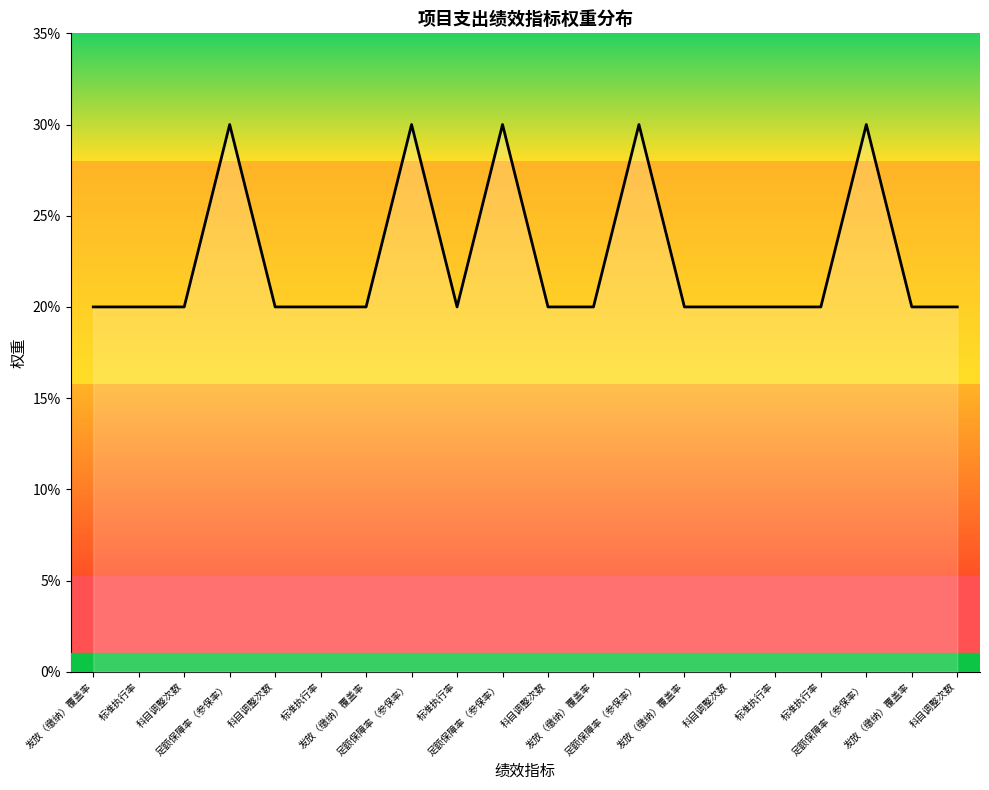

Reading left to right, list all the values displayed in this chart.

20	20	20	30	20	20	20	30	20	30	20	20	30	20	20	20	20	30	20	20